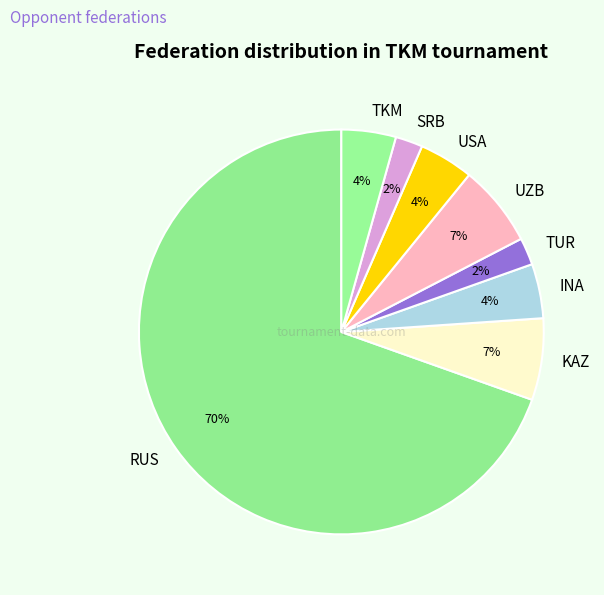

To the nearest percent, what portion does INA represent?

4%